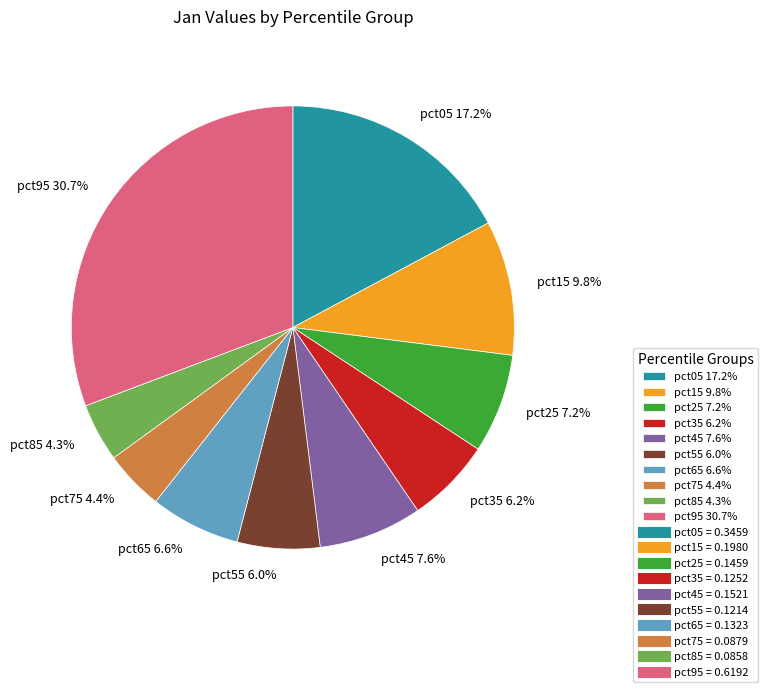

To the nearest percent, what is the average slice percentage?

10%